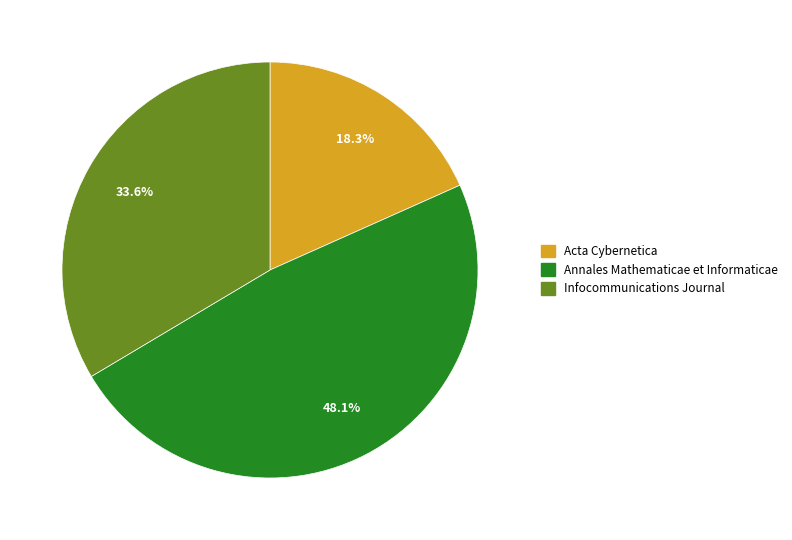

What is the largest slice in the pie chart?

Annales Mathematicae et Informaticae